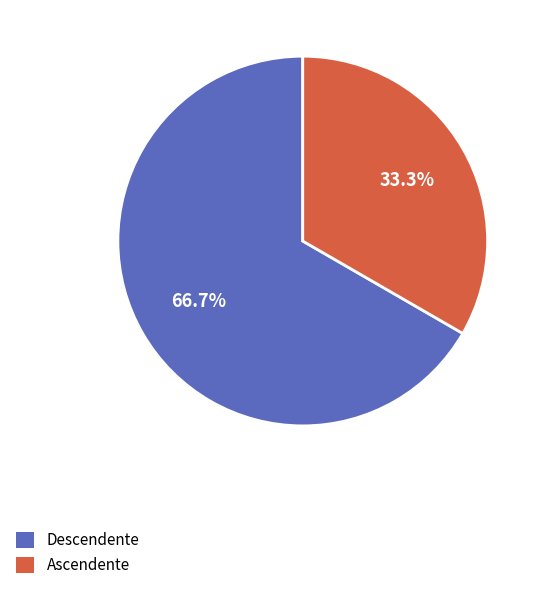

What is the smallest slice in the pie chart?

Ascendente